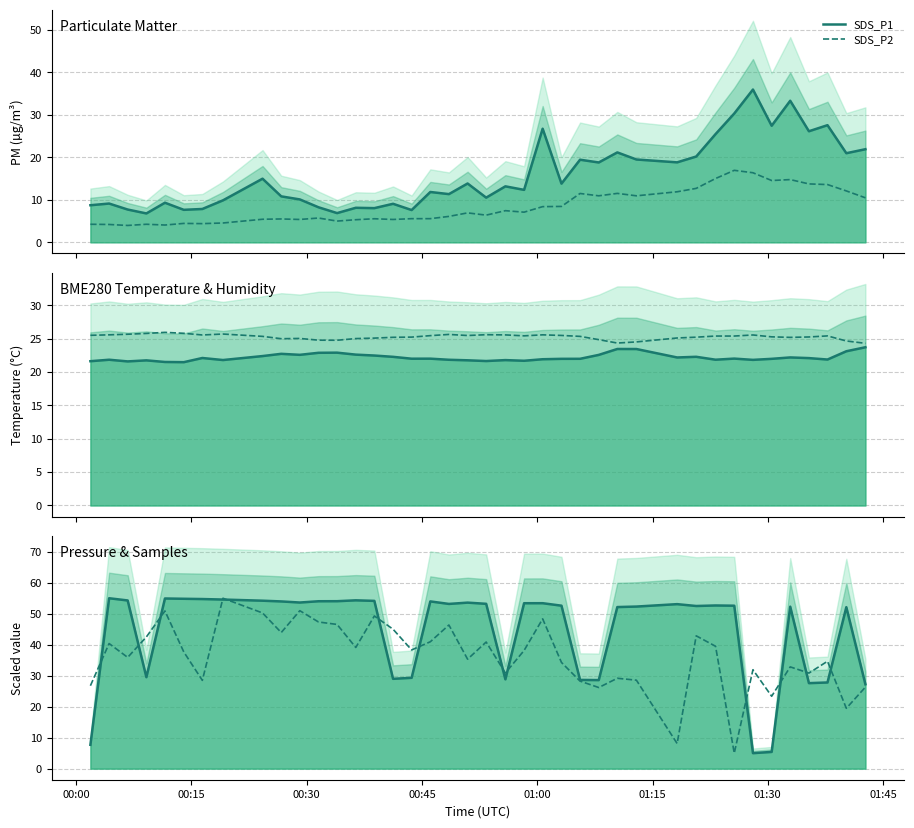

Reading left to right, extract all data points from this chart.

SDS_P1: 8.7	9.1	7.7	6.8	9.3	7.7	7.8	9.9	15.0	10.8	10.1	8.2	6.9	8.1	8.1	9.1	7.6	11.8	11.3	13.8	10.5	13.2	12.3	26.8	13.8	19.4	18.8	21.2	19.5	18.8	20.2	25.5	30.3	36.0	27.4	33.3	26.1	27.6	21.0	21.9
SDS_P2: 4.2	4.2	4.0	4.2	4.1	4.5	4.4	4.5	5.4	5.5	5.4	5.7	5.0	5.3	5.5	5.4	5.6	5.6	6.1	6.9	6.4	7.5	7.1	8.4	8.4	11.5	10.9	11.5	10.9	11.9	12.7	15.0	16.9	16.4	14.6	14.8	13.8	13.6	12.1	10.5
Temperature: 21.6	21.8	21.6	21.7	21.5	21.5	22.1	21.8	22.4	22.7	22.6	22.9	22.9	22.6	22.5	22.3	22.0	22.0	21.8	21.8	21.6	21.8	21.7	21.9	22.0	22.0	22.6	23.4	23.4	22.2	22.3	21.8	22.0	21.8	22.0	22.2	22.1	21.9	23.1	23.7
Humidity: 25.5	25.6	25.7	25.8	25.9	25.8	25.6	25.7	25.3	25.0	25.0	24.8	24.8	25.0	25.1	25.2	25.2	25.4	25.6	25.5	25.6	25.6	25.4	25.6	25.5	25.3	24.9	24.3	24.5	25.1	25.2	25.4	25.4	25.6	25.3	25.2	25.2	25.4	24.6	24.3
Samples: 7.7	55.0	54.3	29.5	54.9	54.8	54.7	54.6	54.2	54.0	53.6	54.0	54.0	54.3	54.1	29.0	29.3	54.0	53.2	53.6	53.2	28.8	53.4	53.4	52.6	28.6	28.6	52.2	52.3	53.1	52.5	52.7	52.6	5.0	5.4	52.3	27.6	27.8	52.1	27.2
Pressure: 26.8	40.4	35.9	42.5	50.9	37.7	28.5	55.0	50.3	43.9	51.0	47.3	46.5	39.1	49.3	45.0	38.3	41.0	46.4	35.3	40.9	30.9	38.1	48.3	34.3	28.3	26.2	29.2	28.6	8.1	42.9	39.5	5.0	31.9	23.4	32.8	30.8	34.7	19.5	26.3